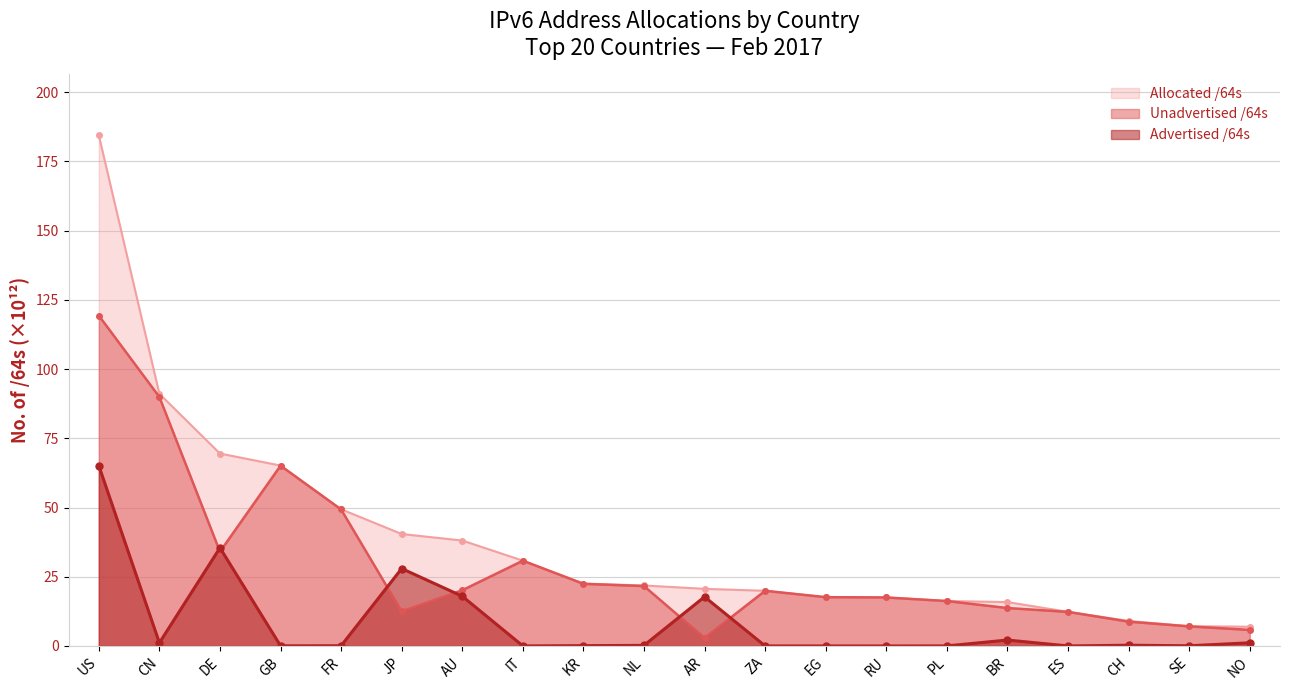

How many lines are shown in the chart?

3